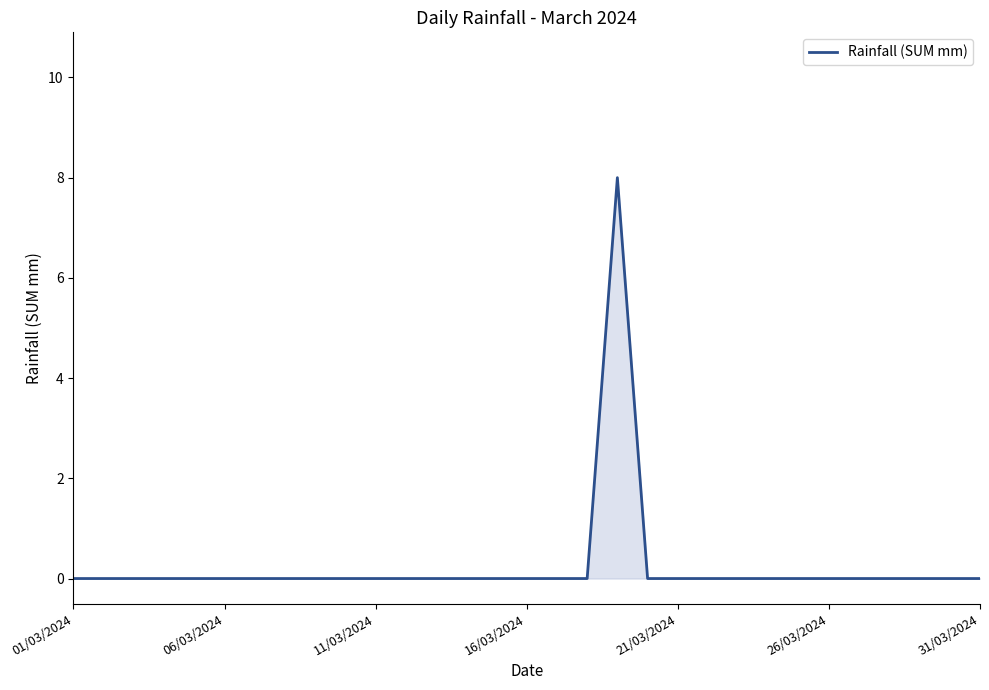

What is the maximum value shown in the chart?

8